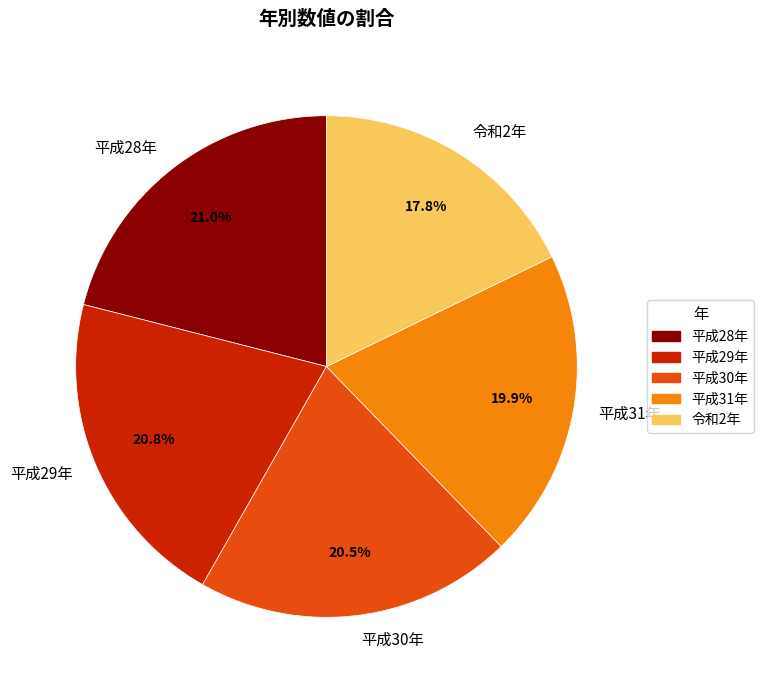

What is the smallest slice in the pie chart?

令和2年